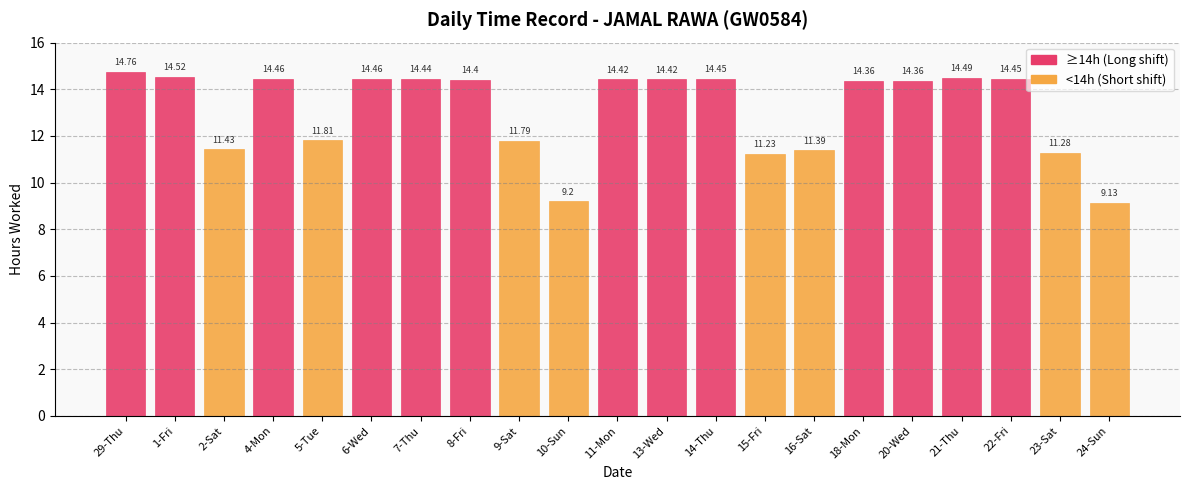

What is the change in value from 8-Fri to 24-Sun?

-5.3